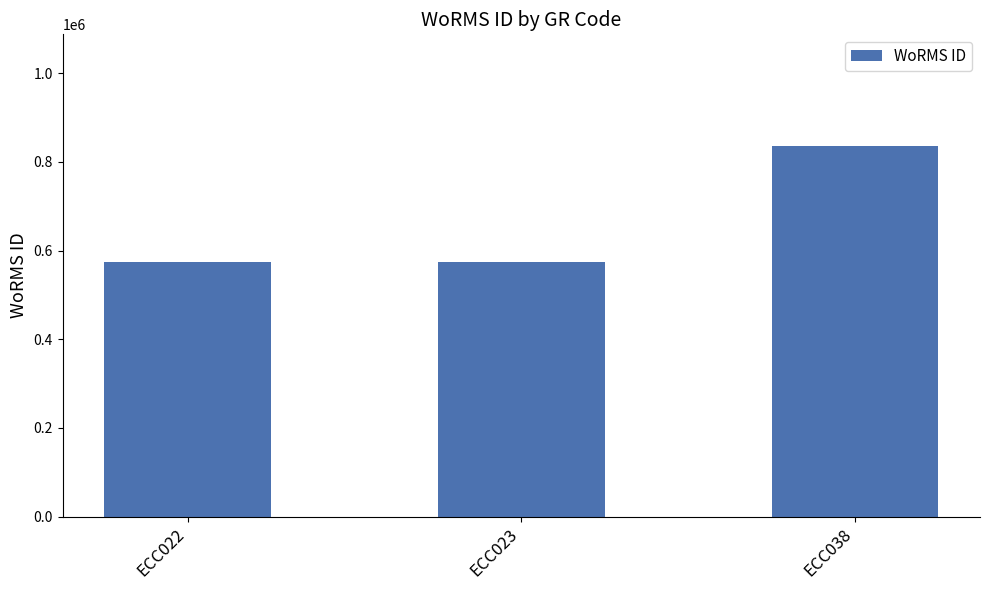

What is the smallest value displayed?

573884